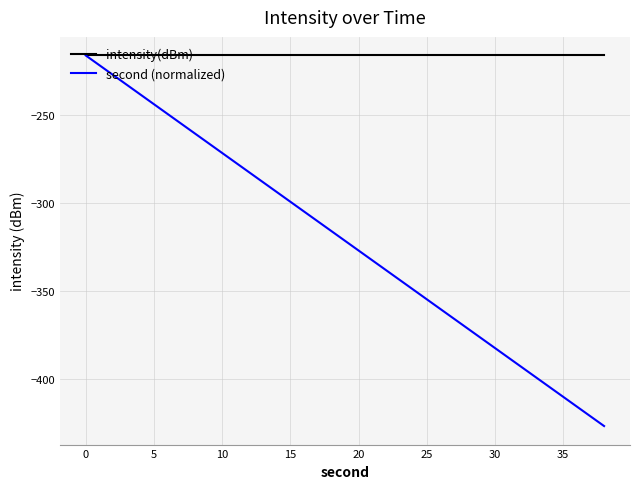

Which series has the largest range (max minus min)?

second (normalized)